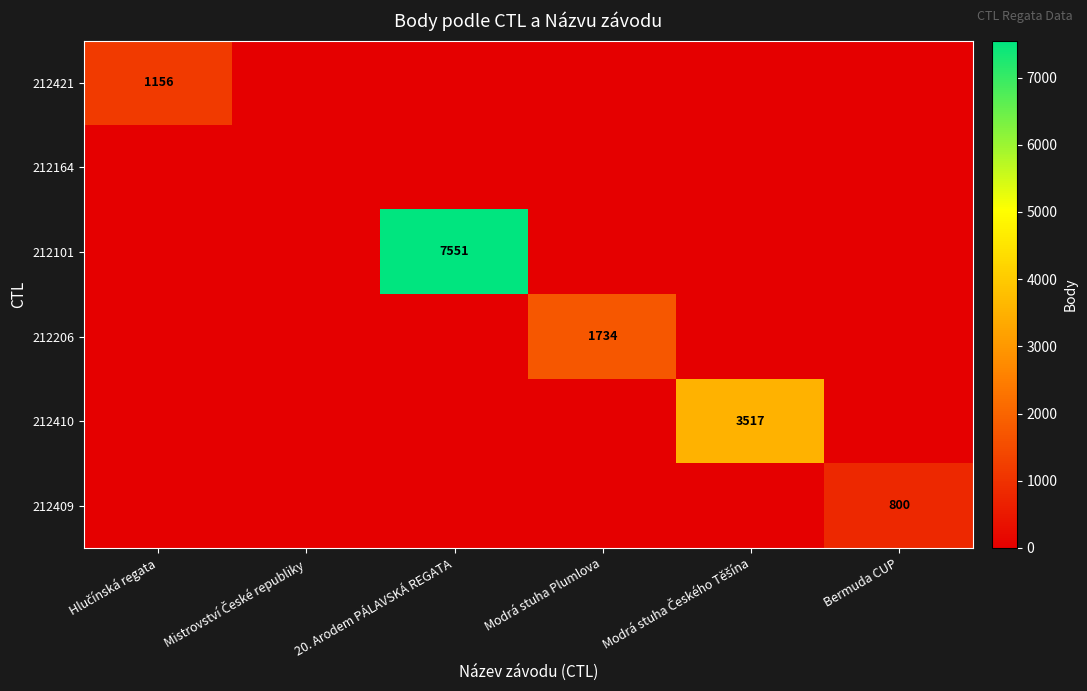

The 212409 series shows 547 at Bermuda CUP. True or false?

False